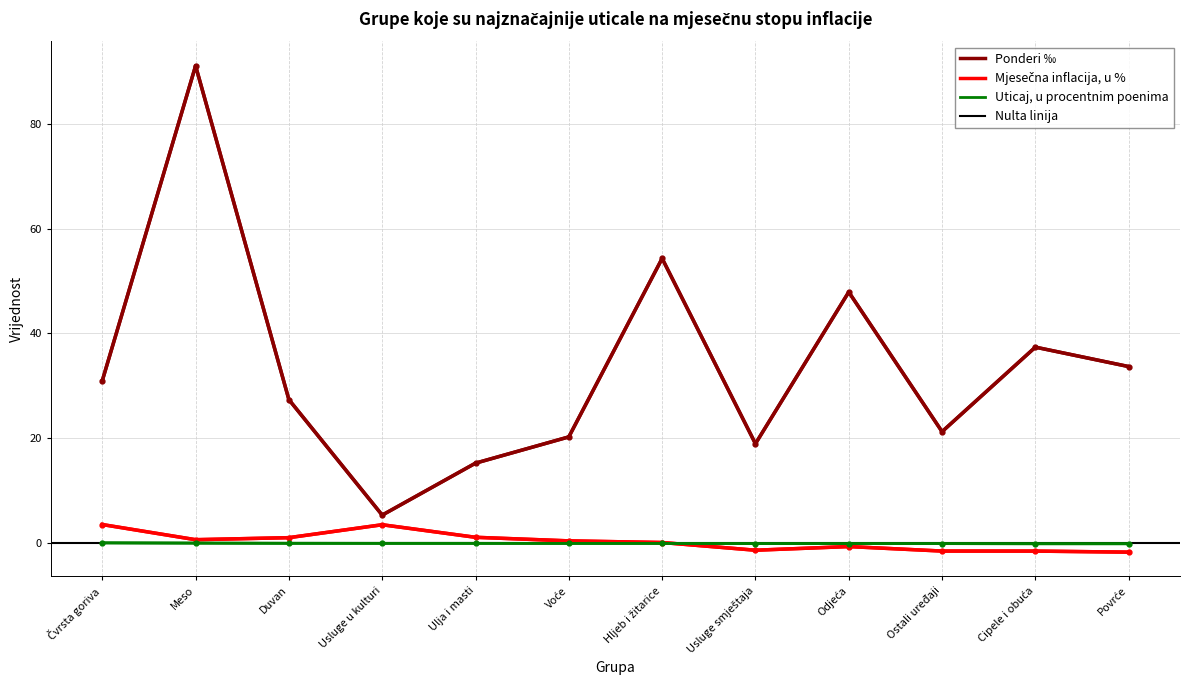

Which series has the largest total across all categories?

Ponderi ‰